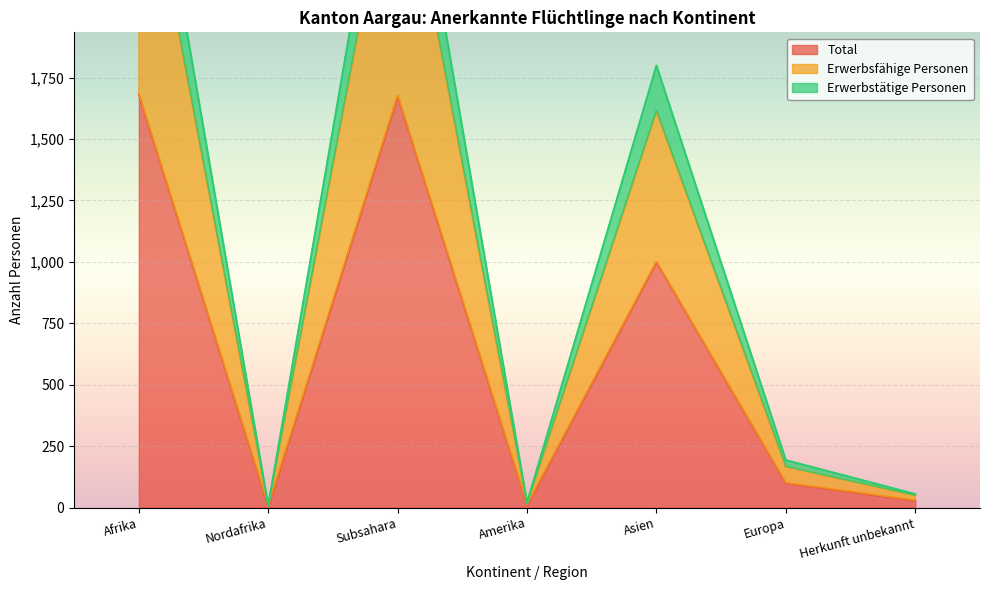

Which category has the highest value in the Total series?

Afrika